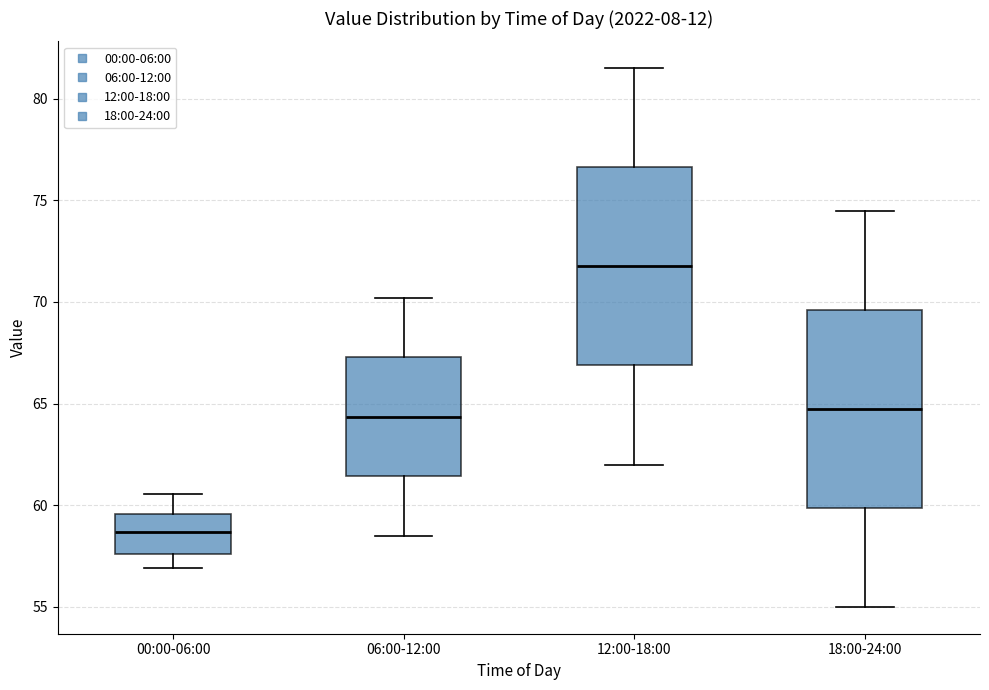

Reading left to right, transcribe this box plot: for each box, give where its median line is, the range the box spans, and where its two whiskers end, as read against the y-axis. The values are not printed on the chart, so give them approximately, as read against the axis.

00:00-06:00: median 58.5, box 57.5 to 59.5, whiskers 57.0 to 60.5
06:00-12:00: median 64.5, box 61.5 to 67.5, whiskers 58.5 to 70.0
12:00-18:00: median 72.0, box 67.0 to 76.5, whiskers 62.0 to 81.5
18:00-24:00: median 65.0, box 60.0 to 69.5, whiskers 55.0 to 74.5